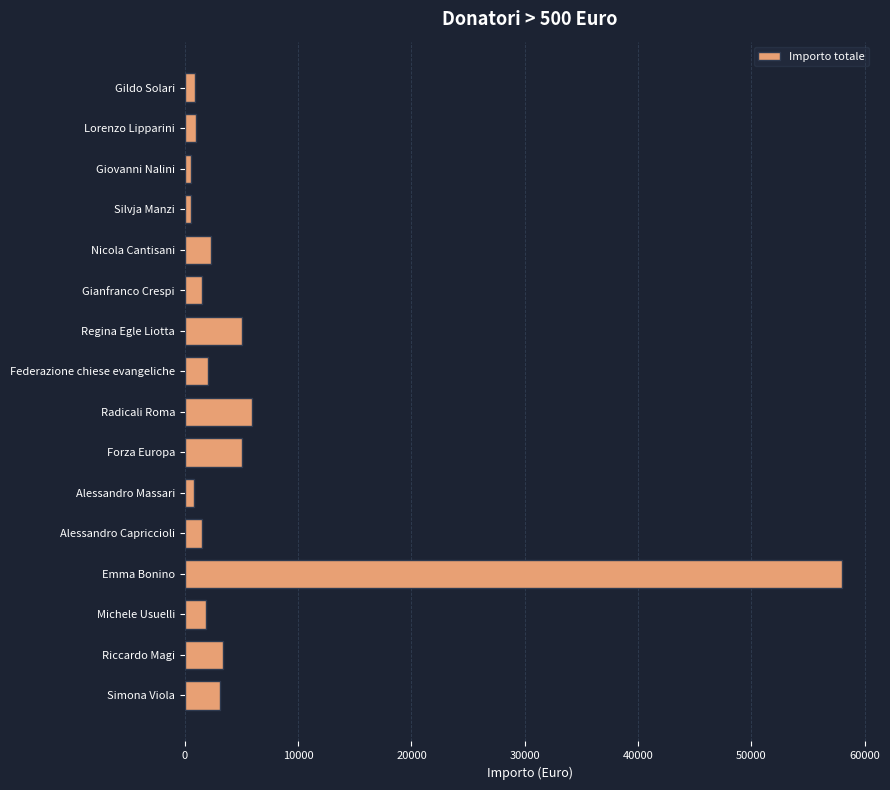

What is the approximate value at Alessandro Capriccioli?

1500